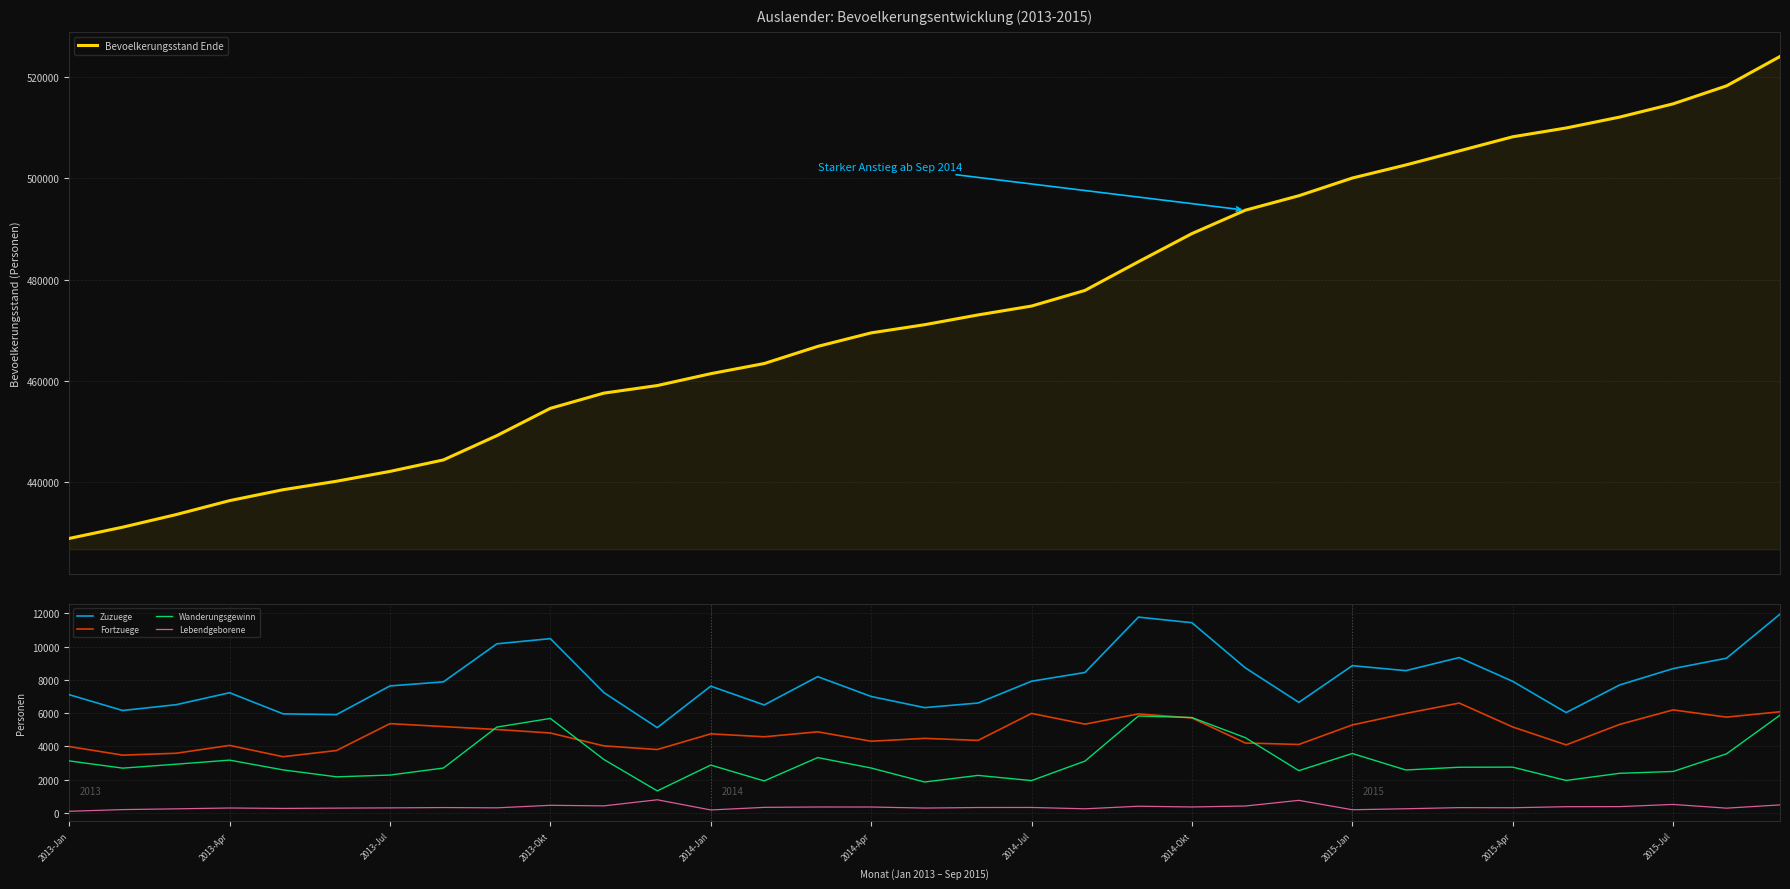

How many data points does each series have?

33